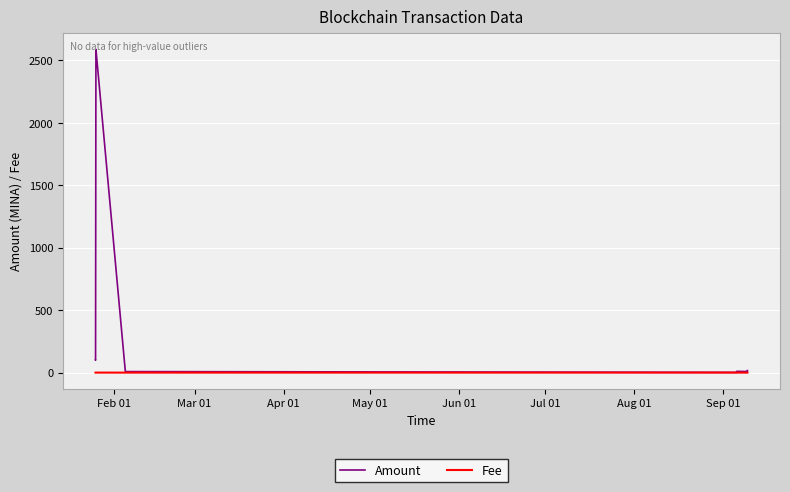

True or false: Amount has a value of 61.7 at Feb 01.

False